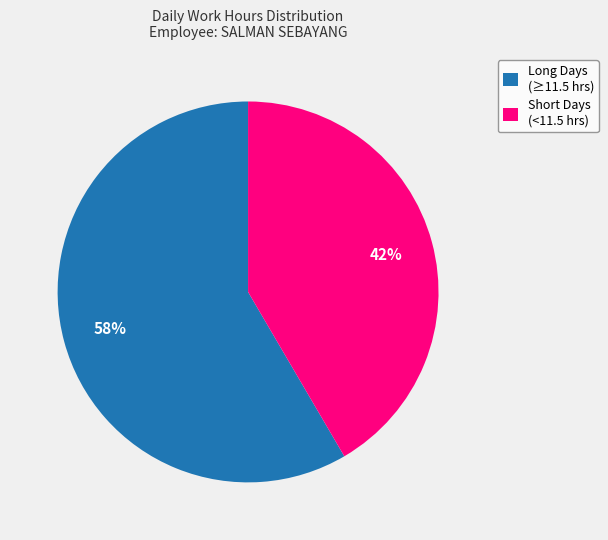

Does any single category account for the majority?

Yes